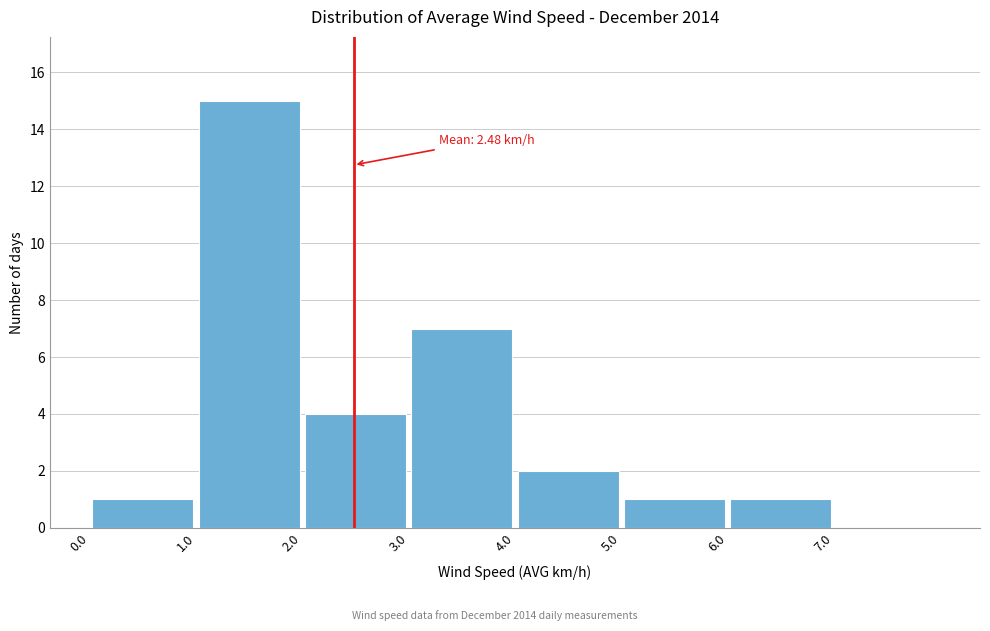

Which range on the x-axis has the tallest bar?

1 to 2